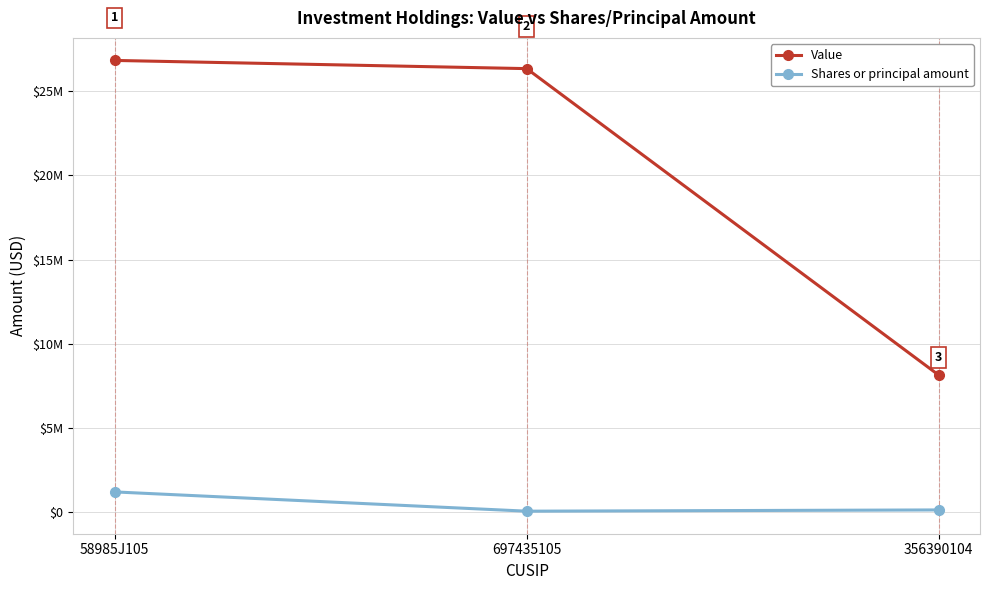

What is the difference between the second highest and minimum values in the Value series?

18209000